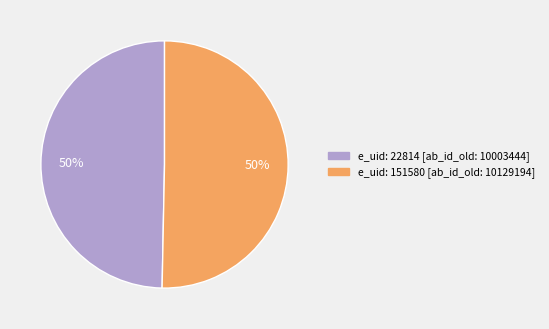

To the nearest percent, what is the average slice percentage?

50%